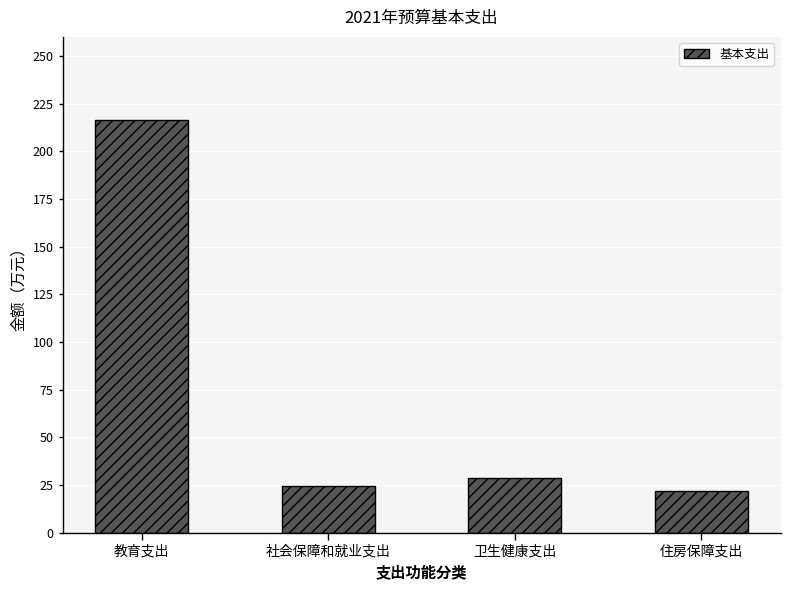

The chart shows a value of 11.7 at 住房保障支出. True or false?

False